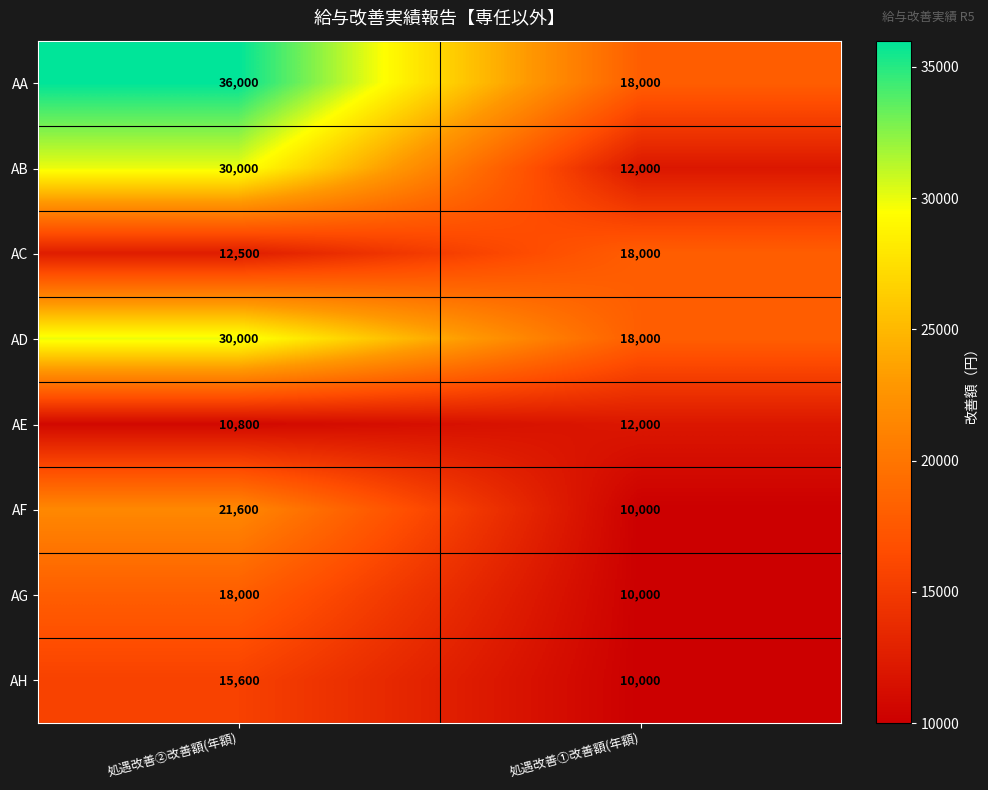

At which label is AE closest to 11400?

処遇改善②改善額(年額)